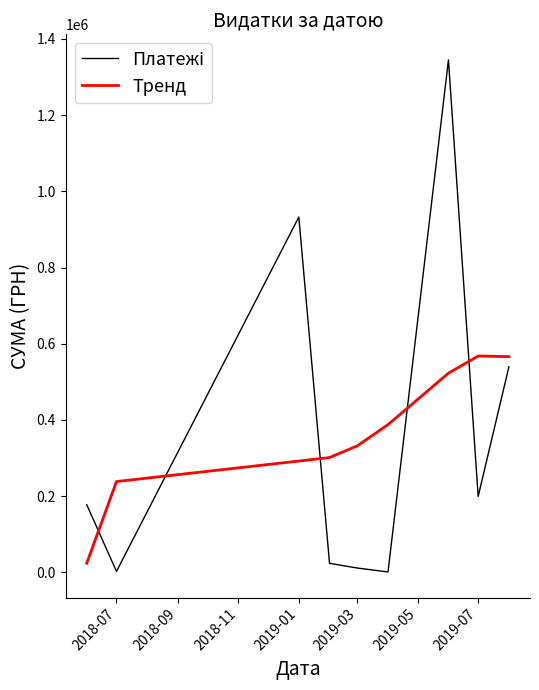

What is the maximum value shown in the chart?

1344538.1